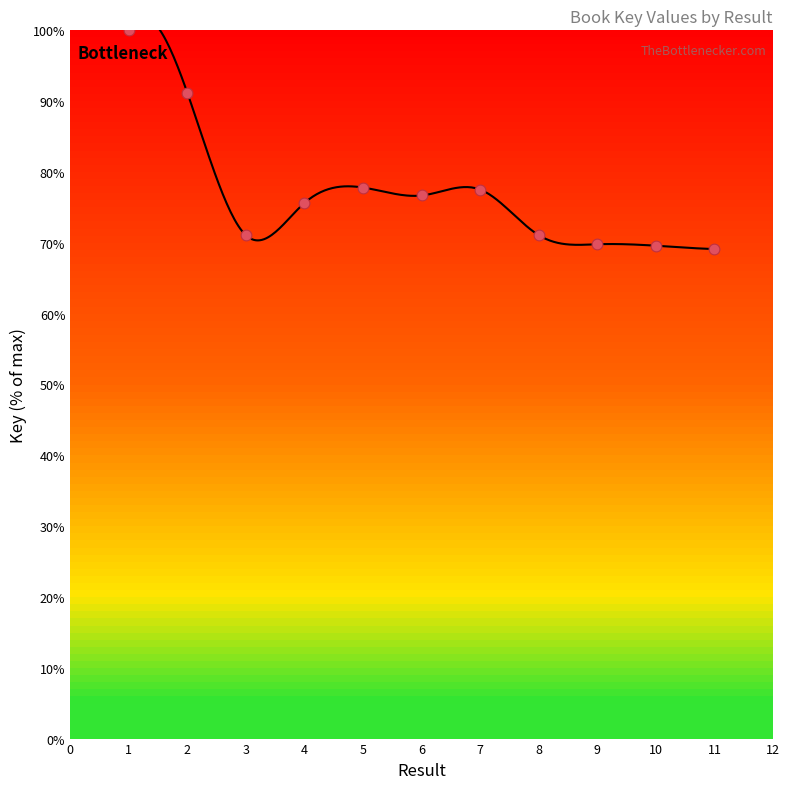

Between 2 and 1, which is larger?

1